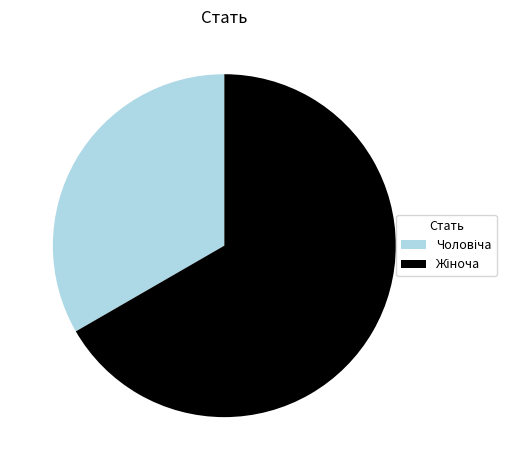

Is there any slice that represents more than half of the pie?

Yes